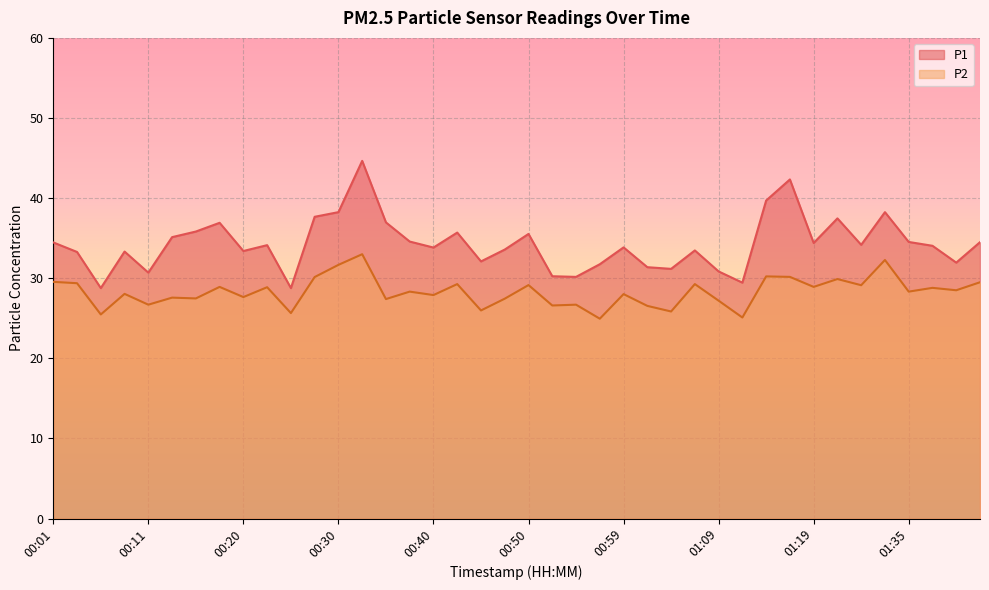

Rank the categories by P1 value from highest to lowest.

00:33, 01:16, 01:14, 00:30, 01:32, 00:28, 01:27, 00:35, 00:18, 00:16, 00:42, 00:50, 00:13, 00:37, 01:35, 01:42, 00:01, 01:19, 01:29, 00:23, 01:37, 00:59, 00:40, 00:47, 01:07, 00:20, 00:08, 00:03, 00:45, 01:39, 00:57, 01:02, 01:04, 01:09, 00:11, 00:52, 00:55, 01:12, 00:06, 00:25